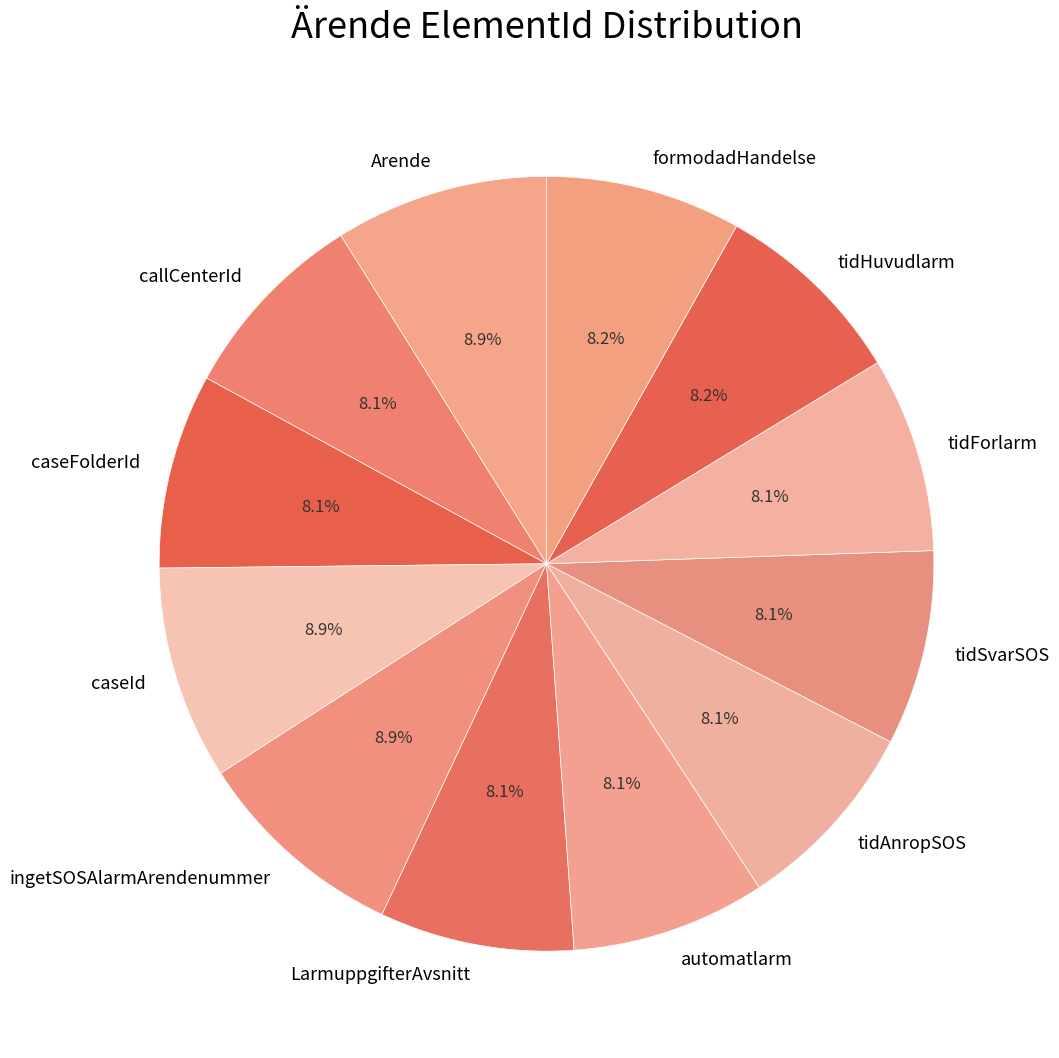

How many slices are in this pie chart?

12